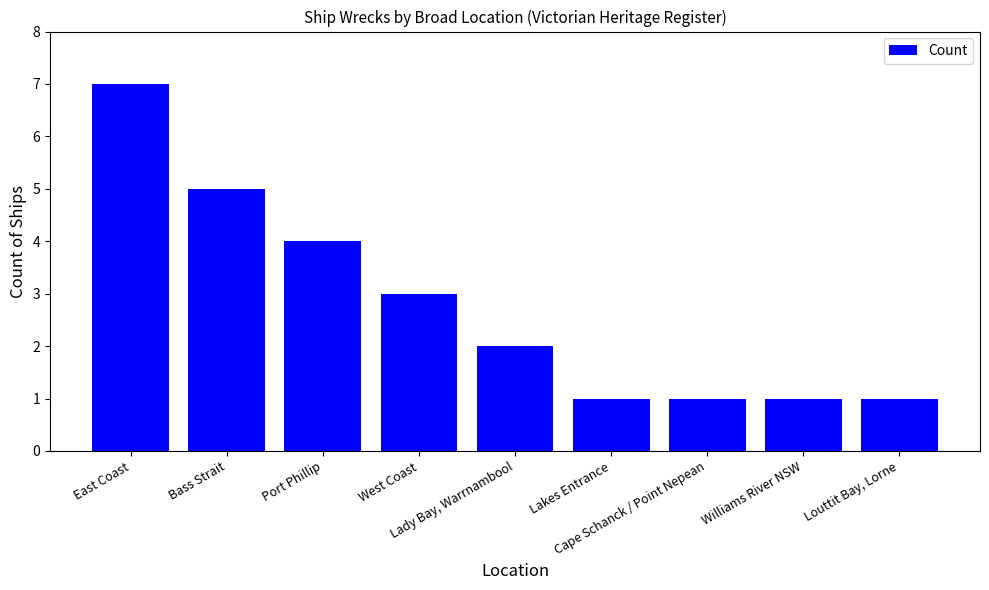

What is the label of the 2nd bar from the right?

Williams River NSW